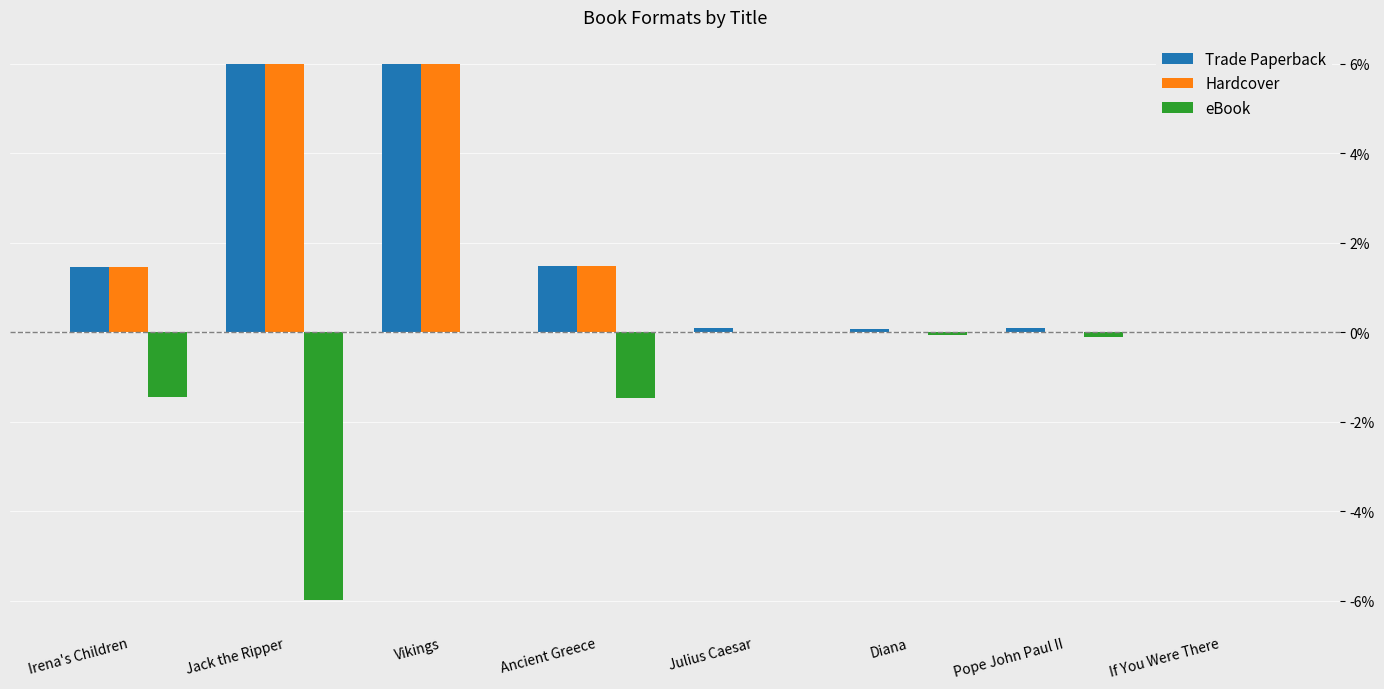

What is the total value across all series at Vikings?

12.0